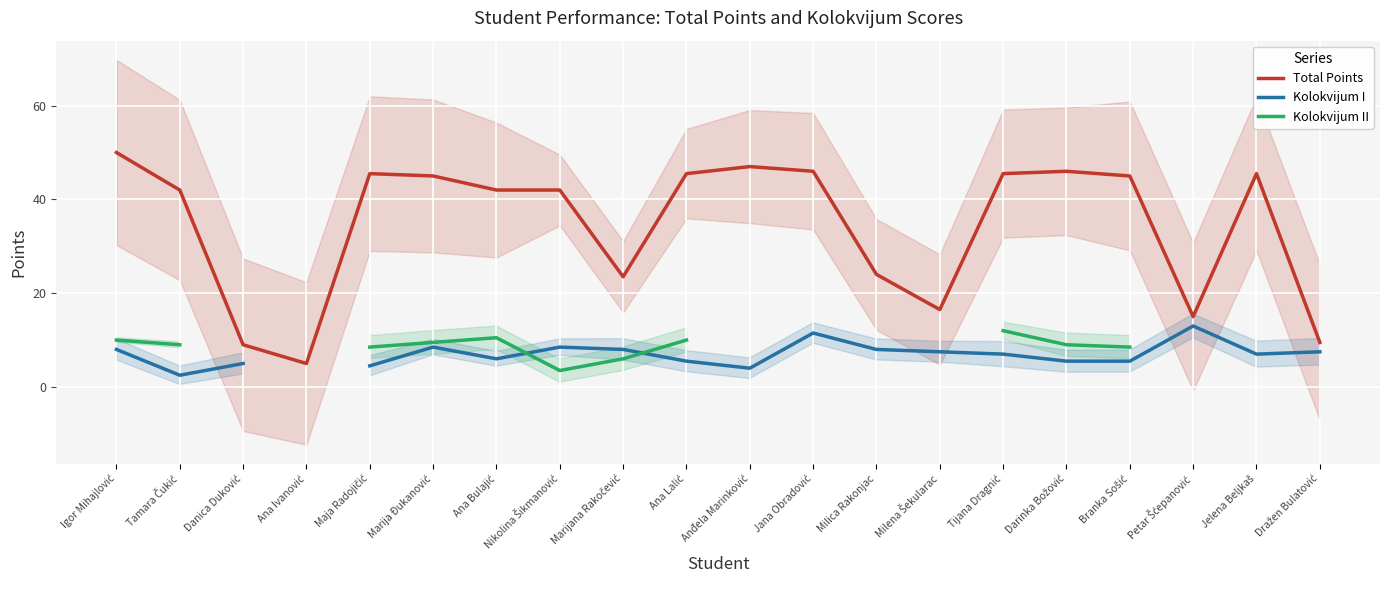

At how many categories does at least one series exceed 37?

13